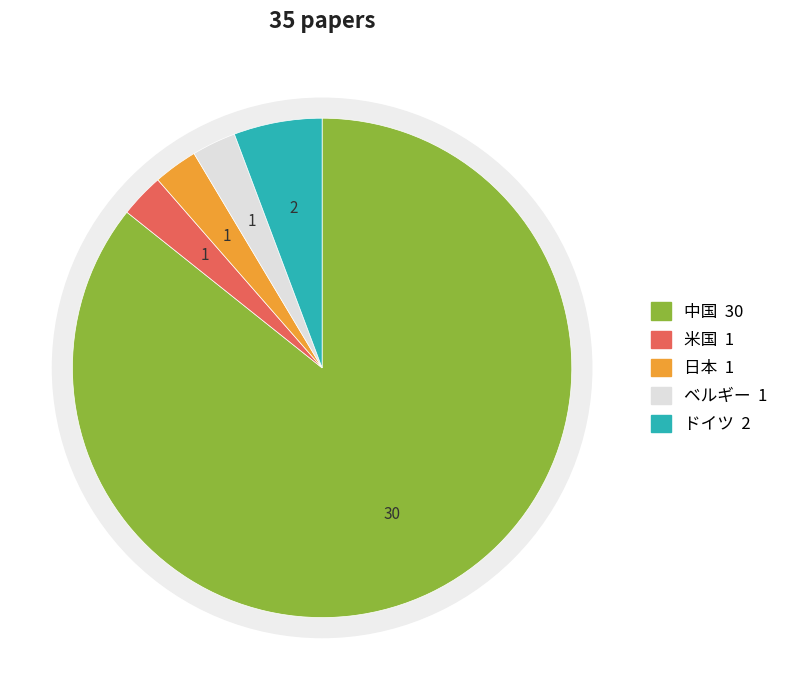

How many segments does this pie chart have?

5